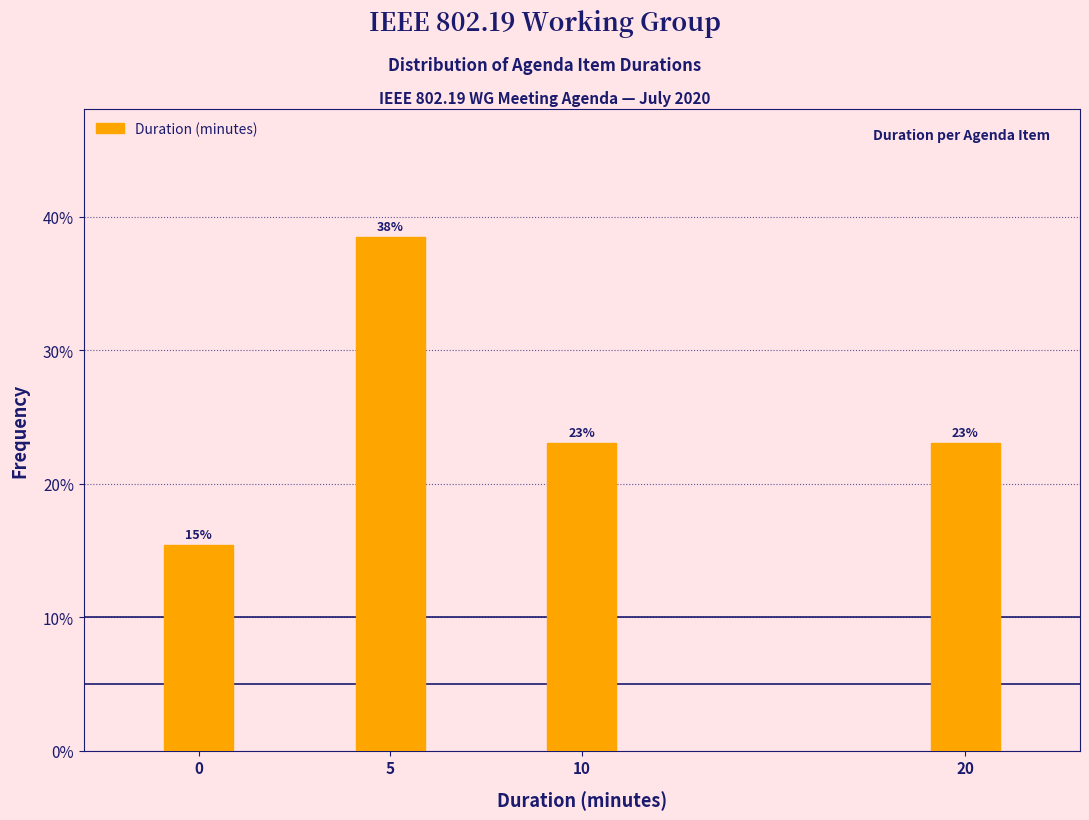

What is the ratio of the value at 10 to the value at 5?

0.6